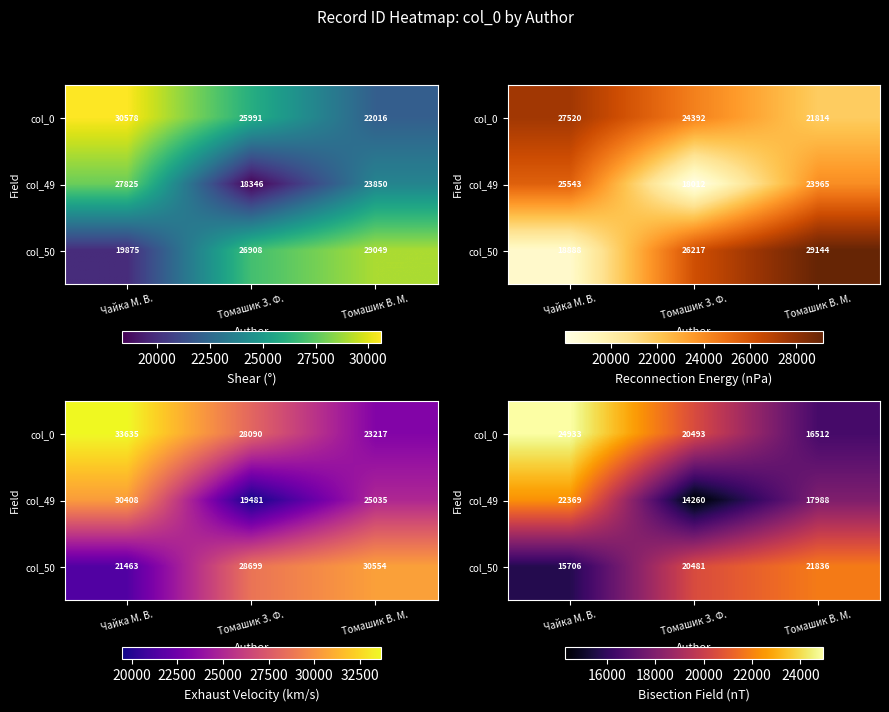

How many data points does each series have?

3